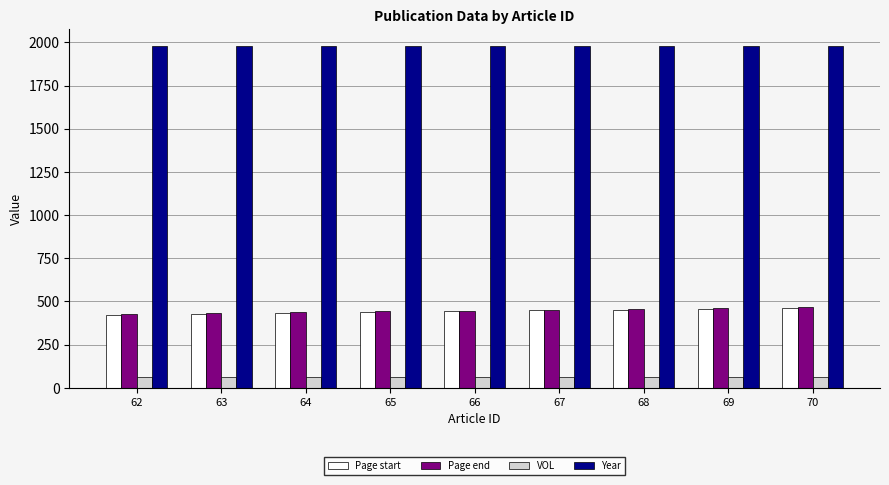

Which series has the largest total across all categories?

Year